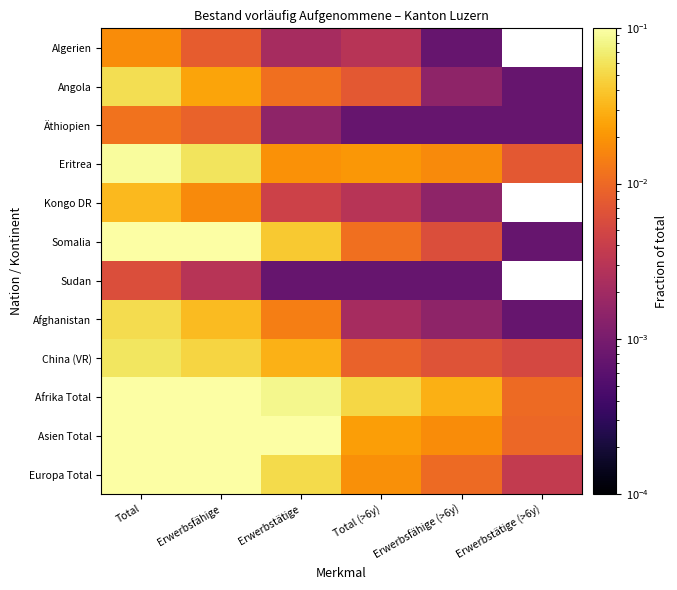

At which label is Afrika Total closest to 0?

Erwerbstätige (>6y)